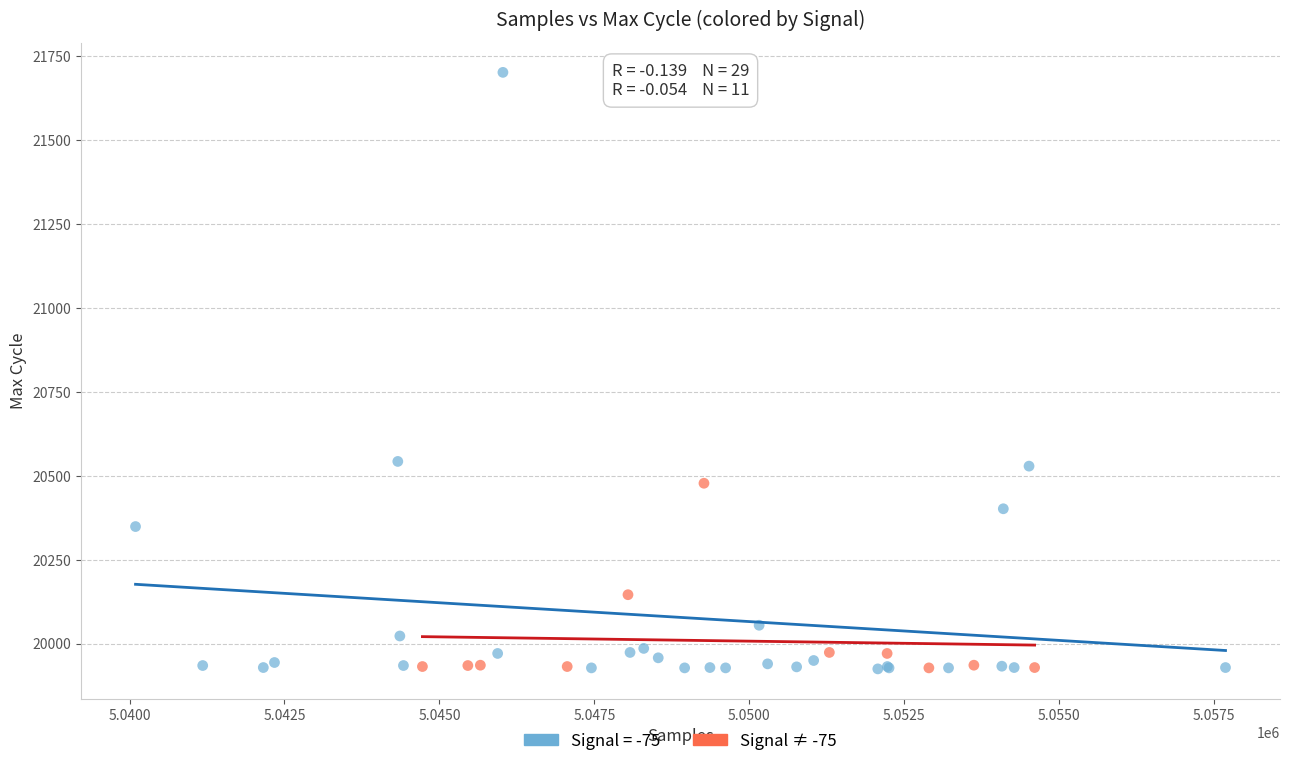

Which series reaches the maximum Y coordinate?

Signal = -75